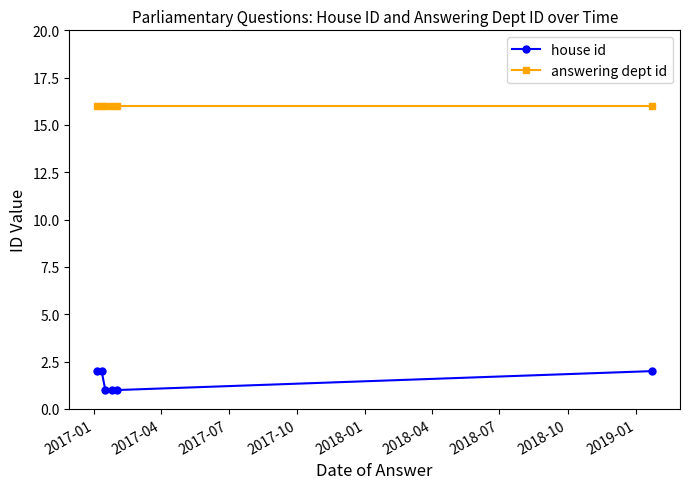

Which series has the largest range (max minus min)?

house id